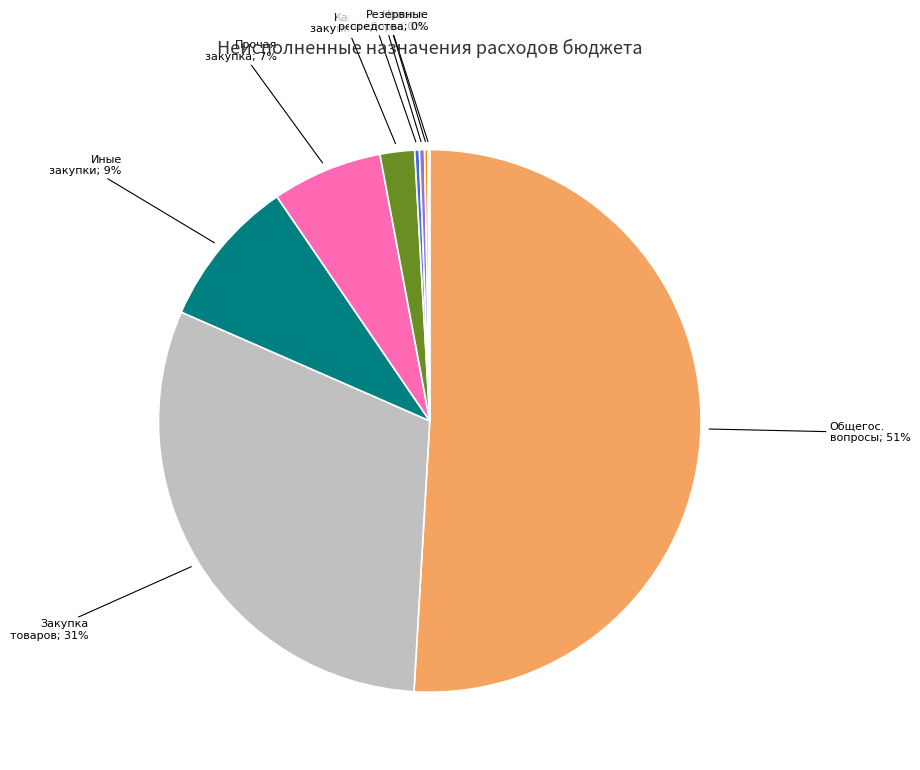

To the nearest percent, what is the average slice percentage?

11%